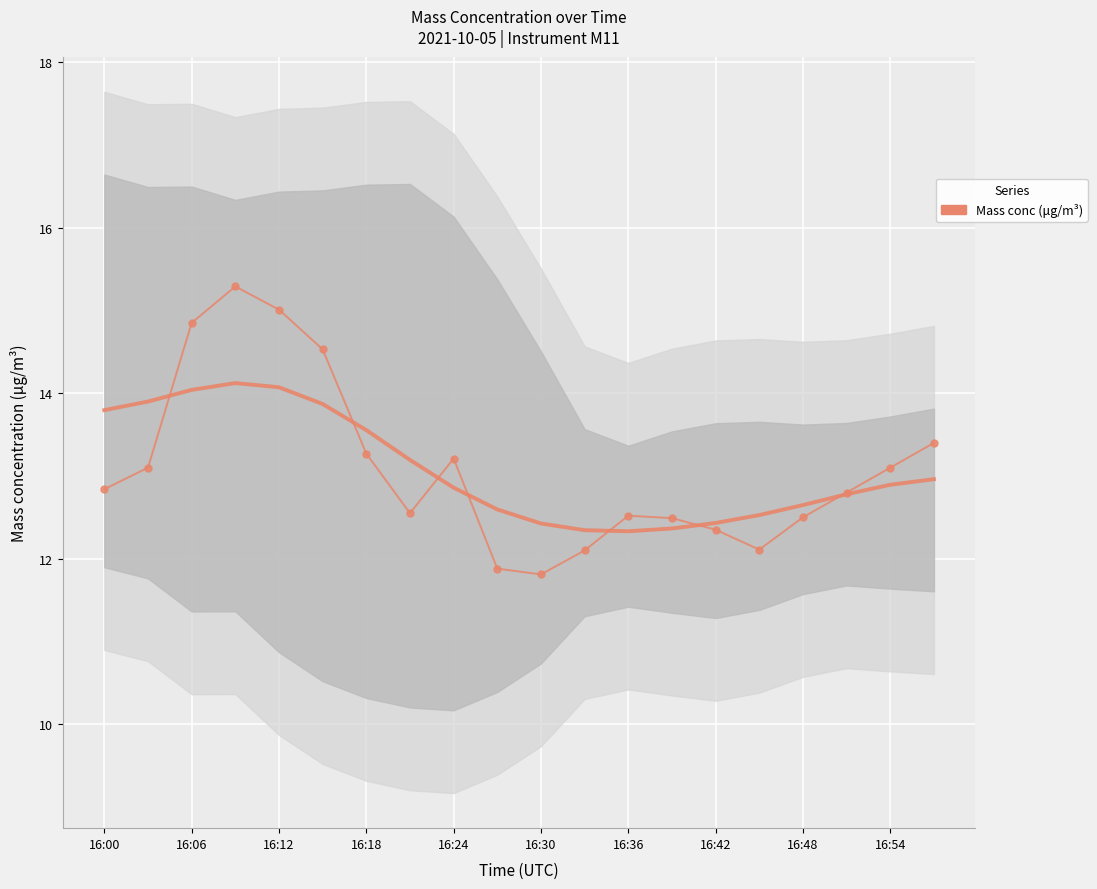

What is the average value?

13.1